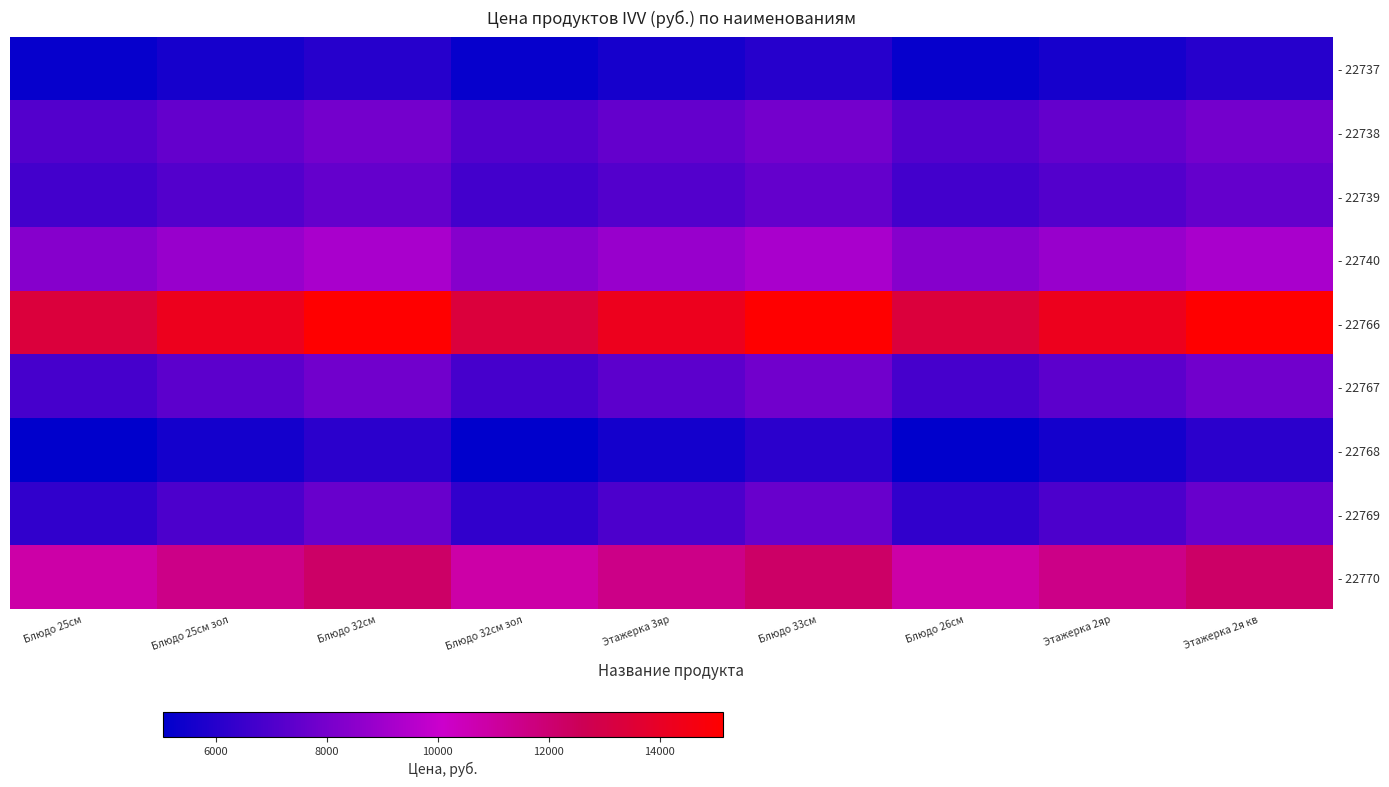

Reading left to right, extract all data points from this chart.

- 22737: Блюдо 25см=5204.0	Блюдо 25см зол=5615.0	Блюдо 32см=6026.0	Блюдо 32см зол=5204.0	Этажерка 3яр=5615.0	Блюдо 33см=6026.0	Блюдо 26см=5204.0	Этажерка 2яр=5615.0	Этажерка 2я кв=6026.0
- 22738: Блюдо 25см=7130.0	Блюдо 25см зол=7544.0	Блюдо 32см=7958.0	Блюдо 32см зол=7130.0	Этажерка 3яр=7544.0	Блюдо 33см=7958.0	Блюдо 26см=7130.0	Этажерка 2яр=7544.0	Этажерка 2я кв=7958.0
- 22739: Блюдо 25см=6711.0	Блюдо 25см зол=7132.0	Блюдо 32см=7553.0	Блюдо 32см зол=6711.0	Этажерка 3яр=7132.0	Блюдо 33см=7553.0	Блюдо 26см=6711.0	Этажерка 2яр=7132.0	Этажерка 2я кв=7553.0
- 22740: Блюдо 25см=8392.0	Блюдо 25см зол=8817.0	Блюдо 32см=9242.0	Блюдо 32см зол=8392.0	Этажерка 3яр=8817.0	Блюдо 33см=9242.0	Блюдо 26см=8392.0	Этажерка 2яр=8817.0	Этажерка 2я кв=9242.0
- 22766: Блюдо 25см=13333.0	Блюдо 25см зол=14234.0	Блюдо 32см=15135.0	Блюдо 32см зол=13333.0	Этажерка 3яр=14234.0	Блюдо 33см=15135.0	Блюдо 26см=13333.0	Этажерка 2яр=14234.0	Этажерка 2я кв=15135.0
- 22767: Блюдо 25см=6798.0	Блюдо 25см зол=7339.0	Блюдо 32см=7880.0	Блюдо 32см зол=6798.0	Этажерка 3яр=7339.0	Блюдо 33см=7880.0	Блюдо 26см=6798.0	Этажерка 2яр=7339.0	Этажерка 2я кв=7880.0
- 22768: Блюдо 25см=5043.0	Блюдо 25см зол=5594.0	Блюдо 32см=6145.0	Блюдо 32см зол=5043.0	Этажерка 3яр=5594.0	Блюдо 33см=6145.0	Блюдо 26см=5043.0	Этажерка 2яр=5594.0	Этажерка 2я кв=6145.0
- 22769: Блюдо 25см=6277.0	Блюдо 25см зол=6958.0	Блюдо 32см=7639.0	Блюдо 32см зол=6277.0	Этажерка 3яр=6958.0	Блюдо 33см=7639.0	Блюдо 26см=6277.0	Этажерка 2яр=6958.0	Этажерка 2я кв=7639.0
- 22770: Блюдо 25см=10840.0	Блюдо 25см зол=11541.0	Блюдо 32см=12242.0	Блюдо 32см зол=10840.0	Этажерка 3яр=11541.0	Блюдо 33см=12242.0	Блюдо 26см=10840.0	Этажерка 2яр=11541.0	Этажерка 2я кв=12242.0